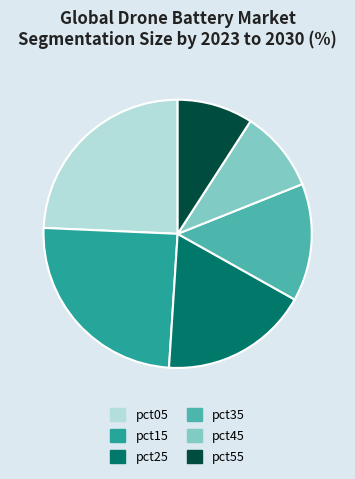

What is the smallest slice in the pie chart?

pct55